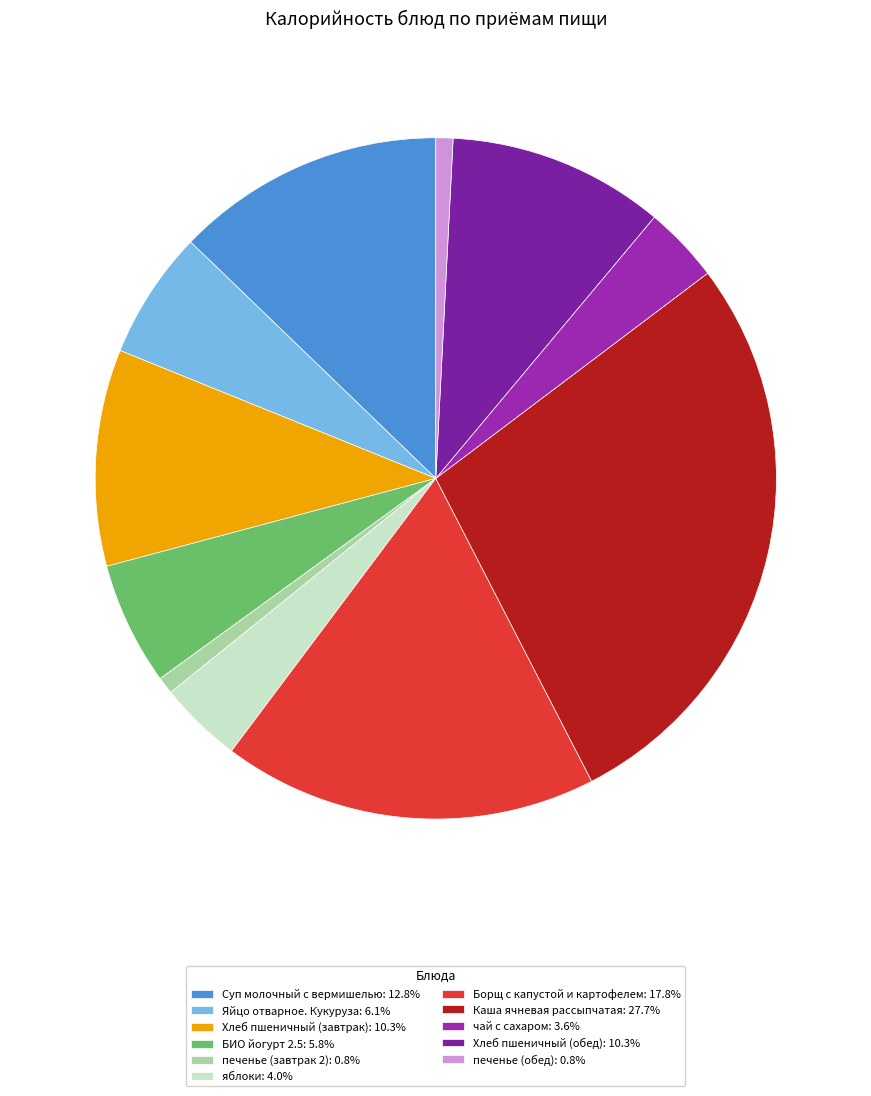

How many slices are in this pie chart?

11